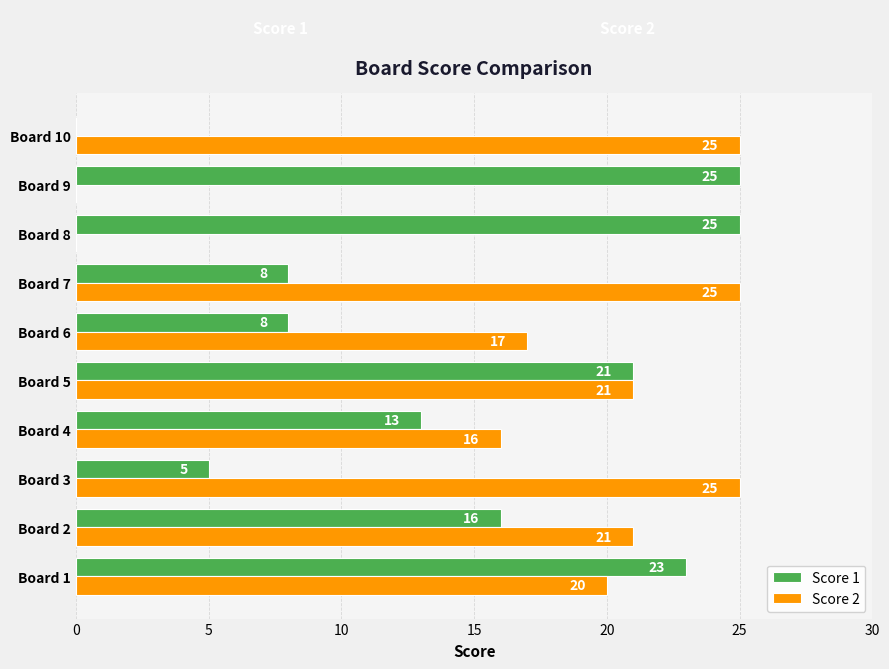

What is the maximum value for Score 1?

25